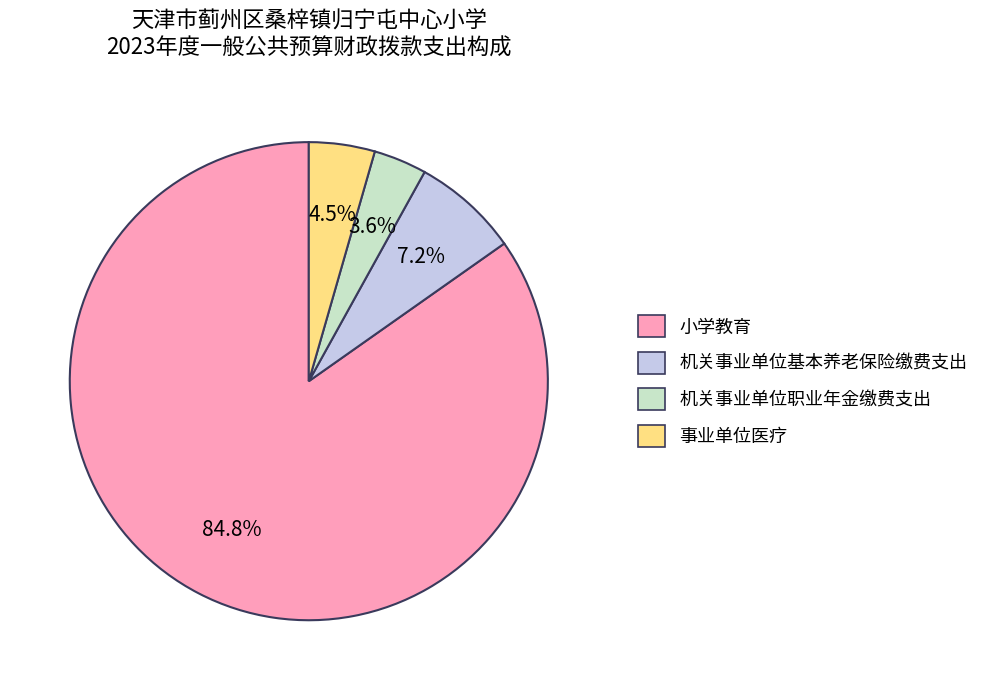

Combined, do 机关事业单位基本养老保险缴费支出 and 小学教育 account for over 50%?

Yes